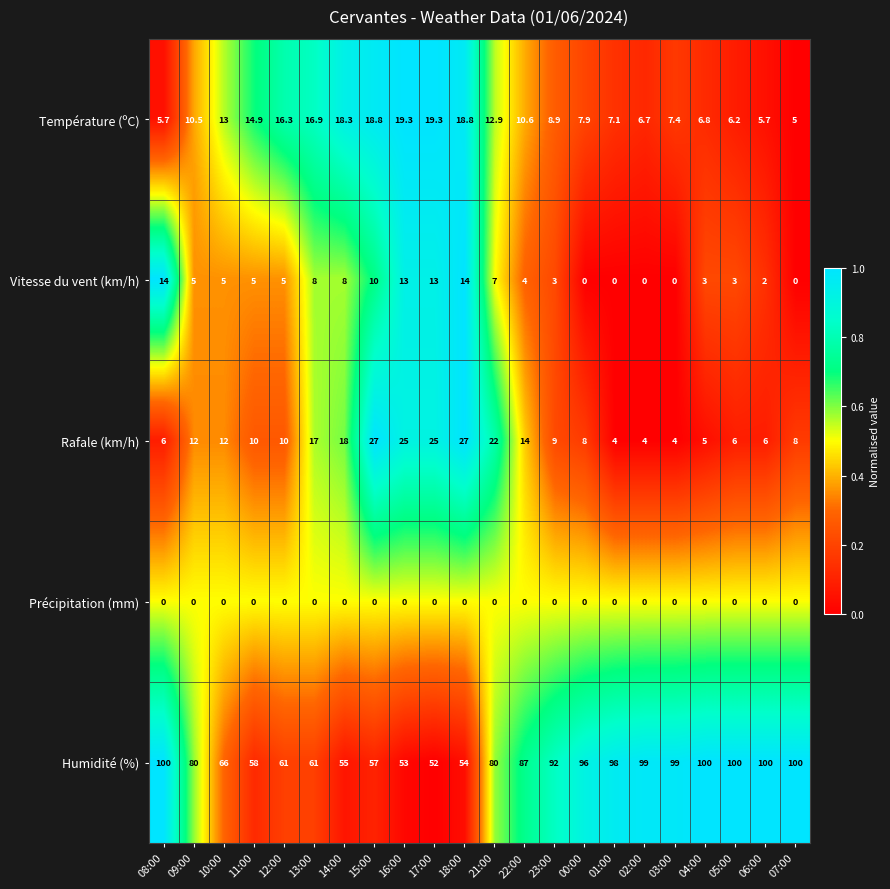

True or false: Température (ºC) has a value of 26.1 at 15:00.

False